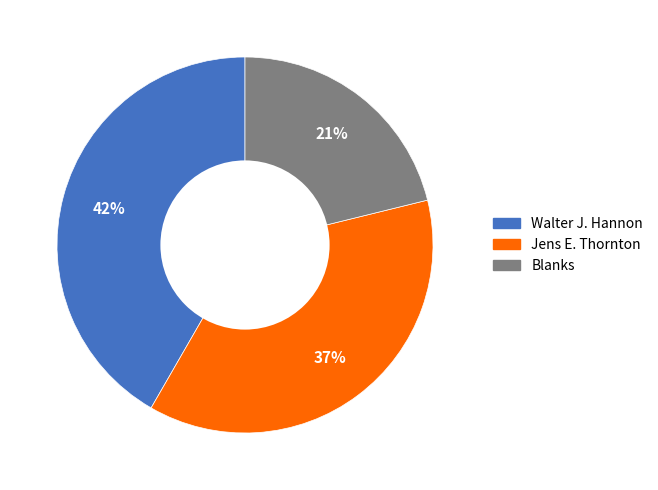

Do Walter J. Hannon and Blanks together represent more than half of the pie?

Yes